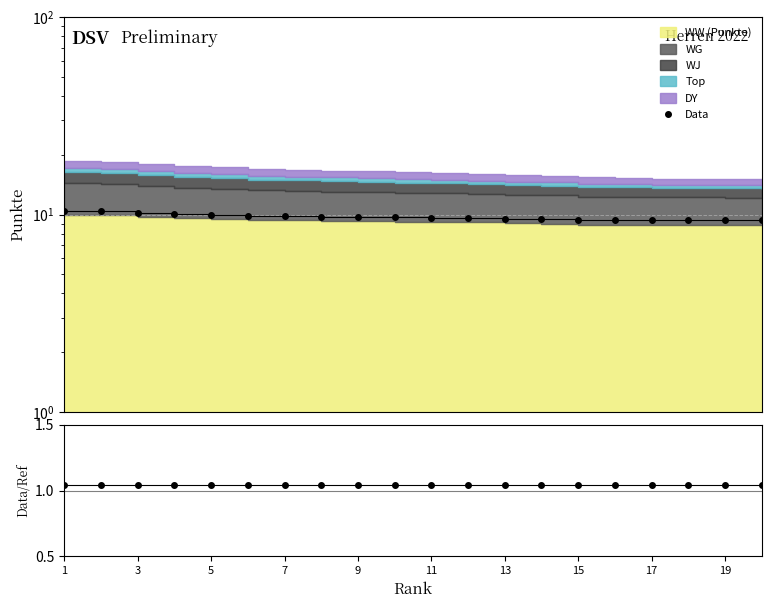

Reading right to left, extract all data points from this chart.

1.0	1.0	1.0	1.0	1.0	1.0	1.0	1.0	1.0	1.0	1.0	1.0	1.0	1.0	1.0	1.0	1.0	1.0	1.0	1.0